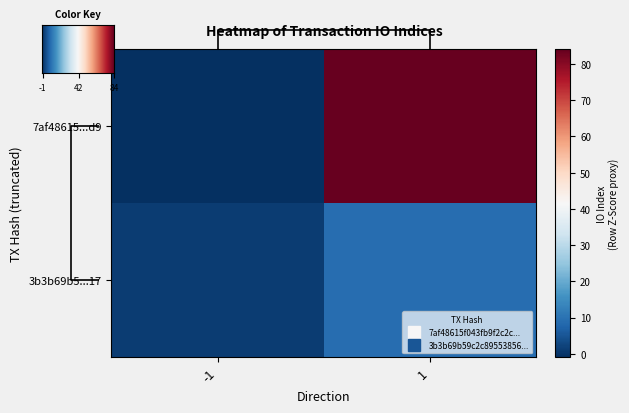

How many categories are shown in the chart?

2